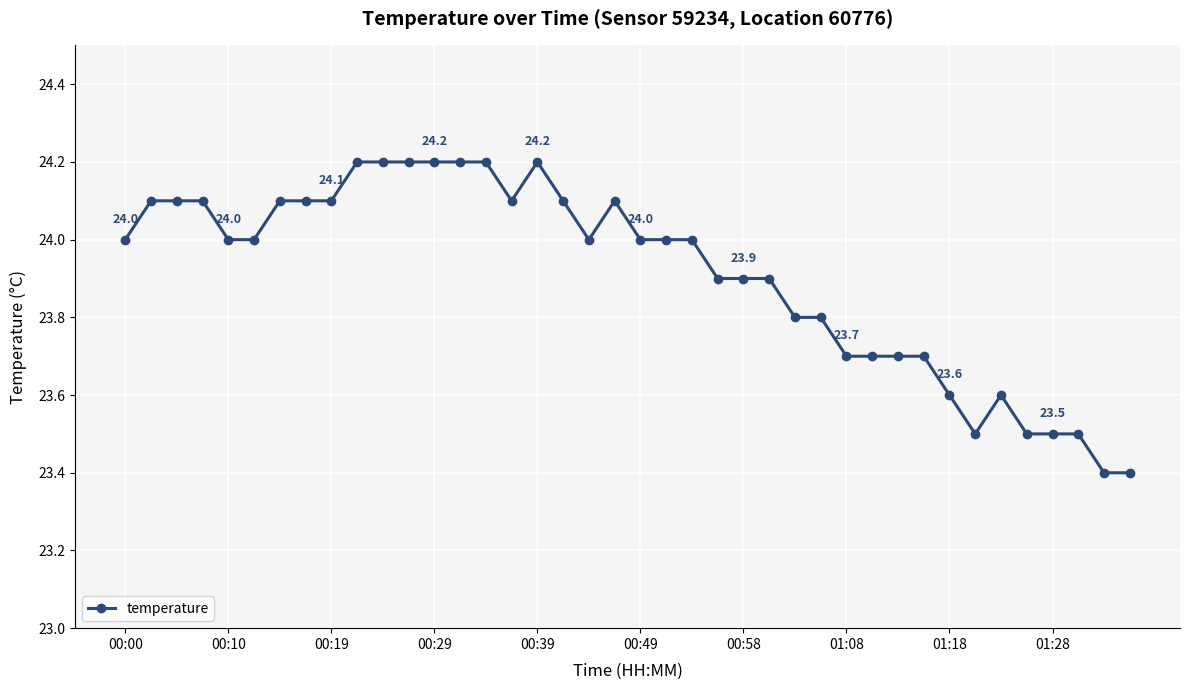

How many data points does each series have?

40